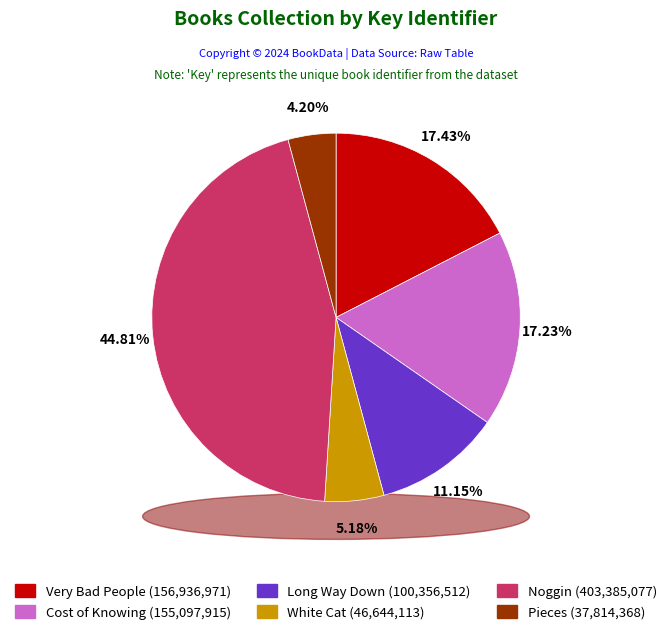

Between Cost of Knowing and Long Way Down, which is larger?

Cost of Knowing